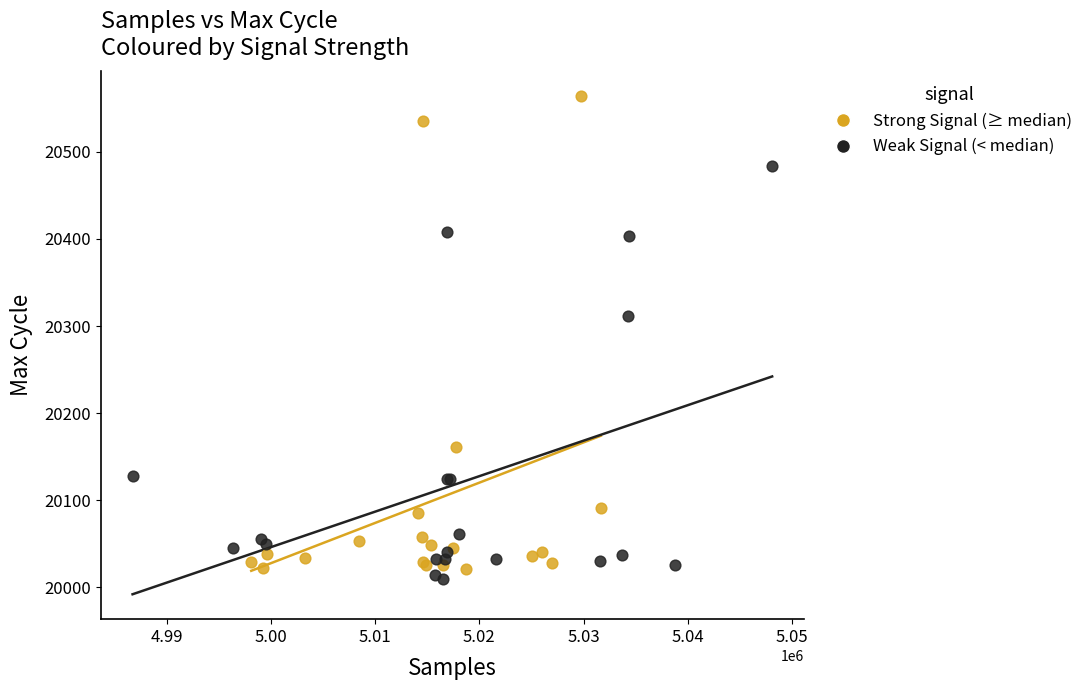

Which series has the widest spread of Y values?

Strong Signal (≥ median)